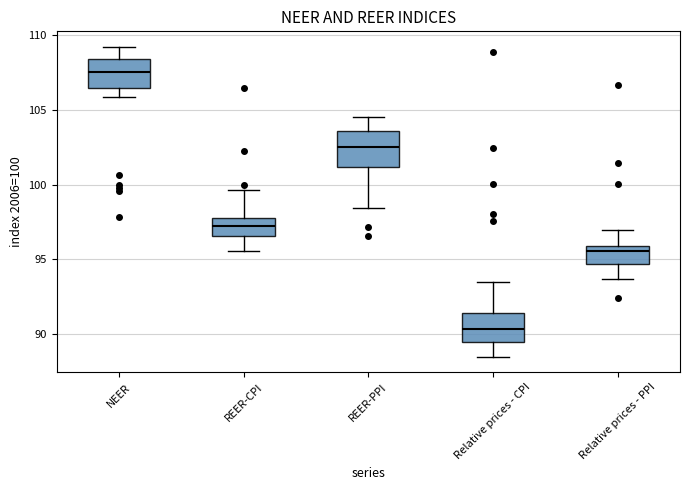

Which box's median line is the highest?

NEER